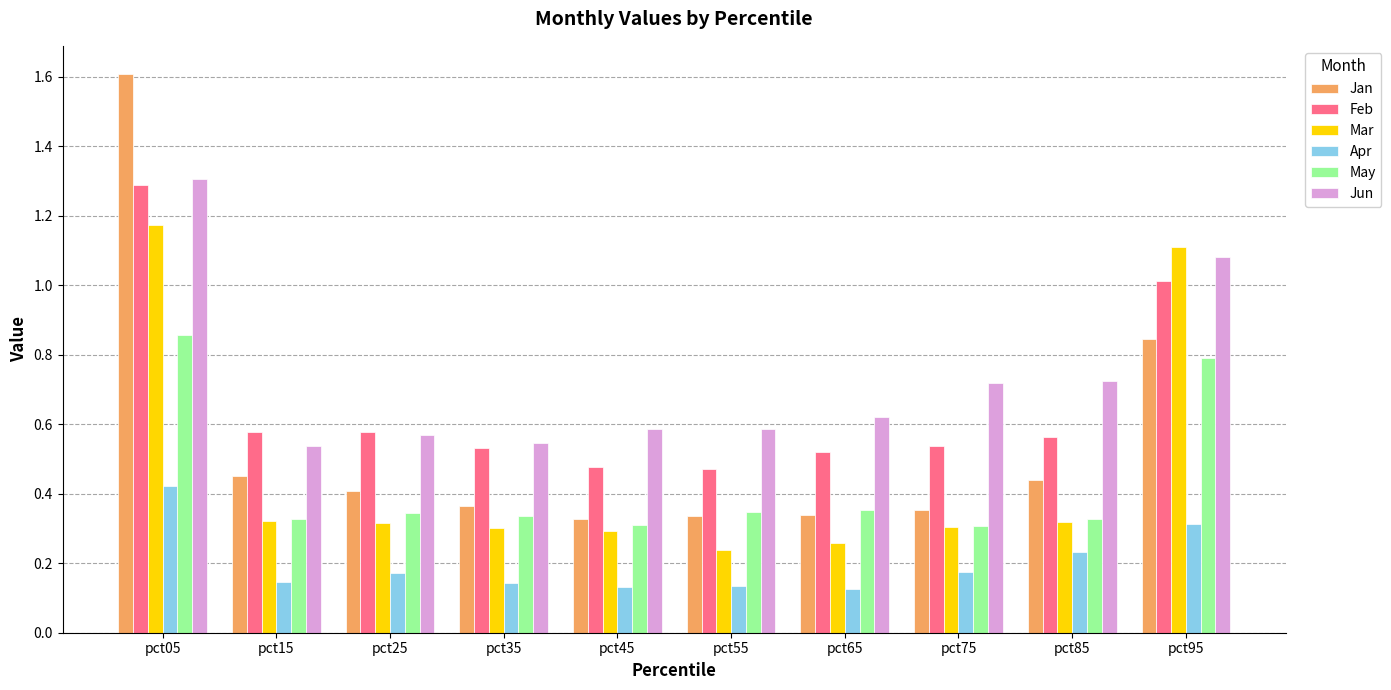

At which category is the sum across all series the highest?

pct05